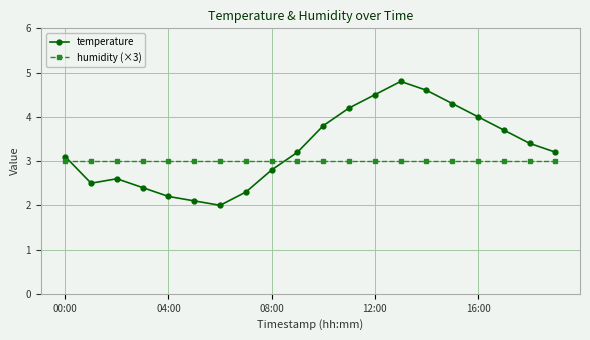

What is the highest value of the humidity (×3) series?

3.0